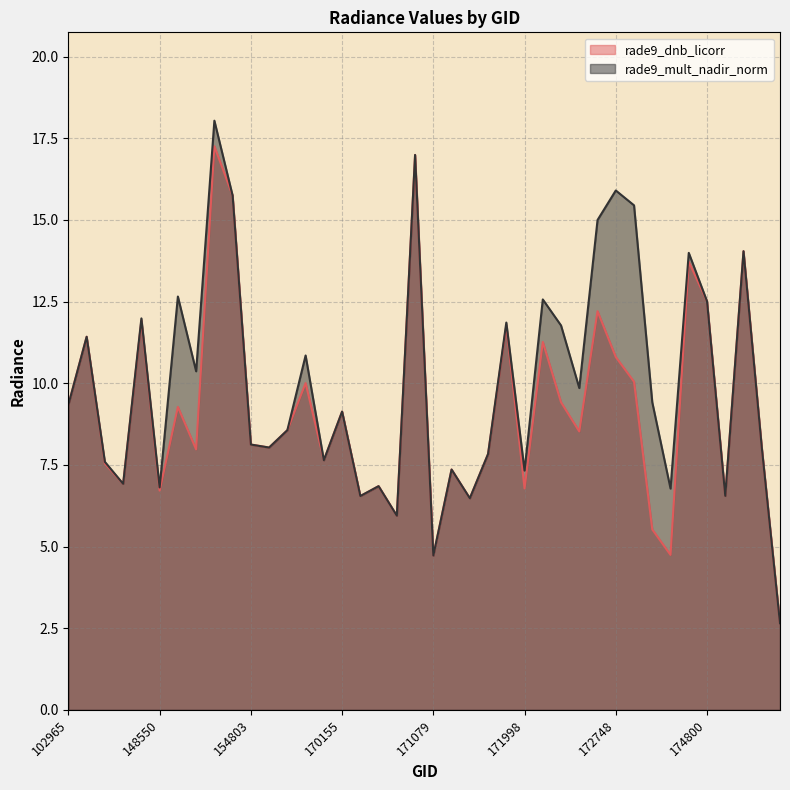

Is the value of rade9_dnb_licorr at 102965 greater than the value of rade9_mult_nadir_norm at 172748?

No